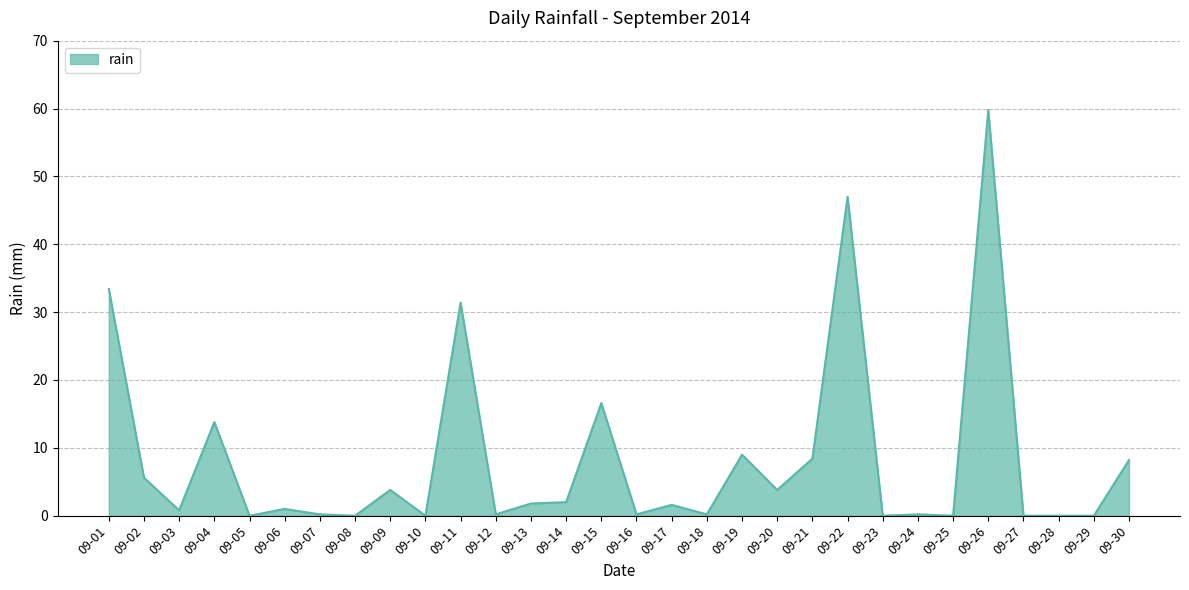

At which label is the value closest to 29?

09-11